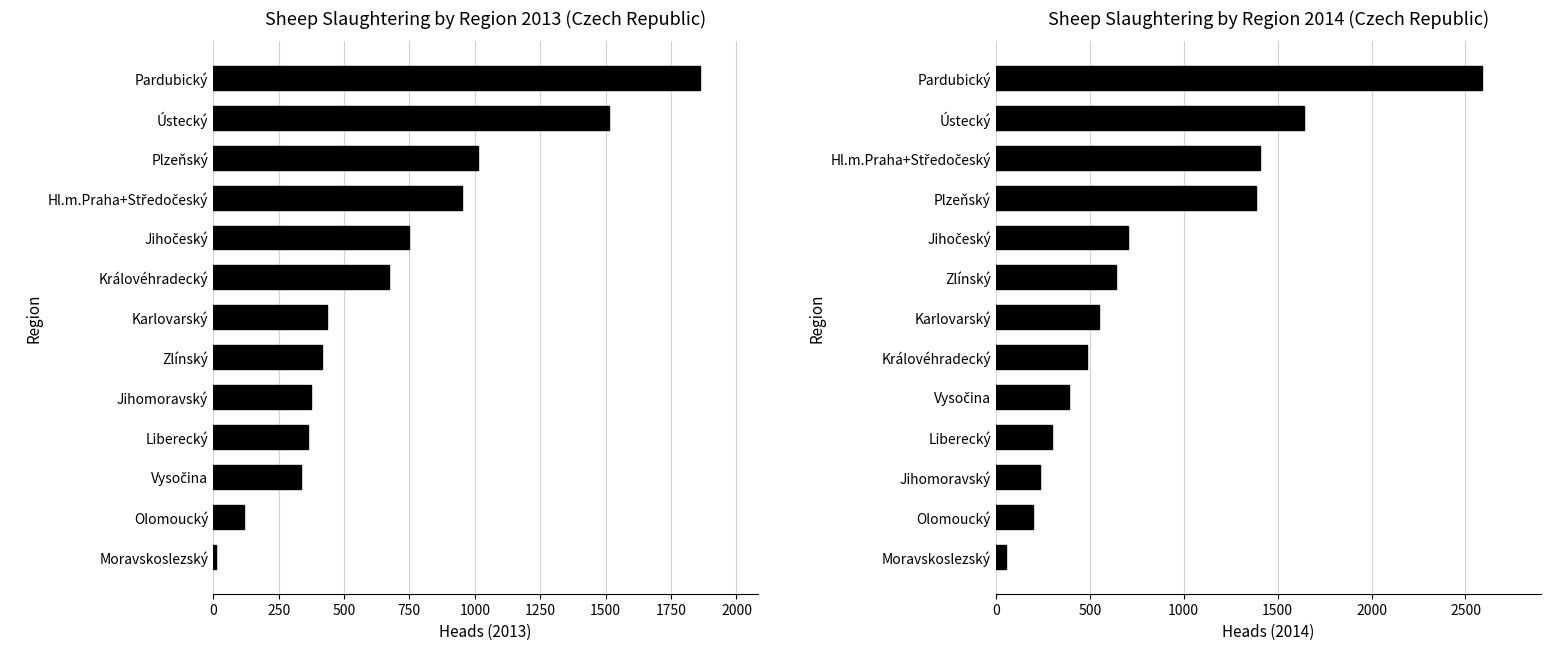

At which category does the chart reach its minimum across all series?

Moravskoslezský